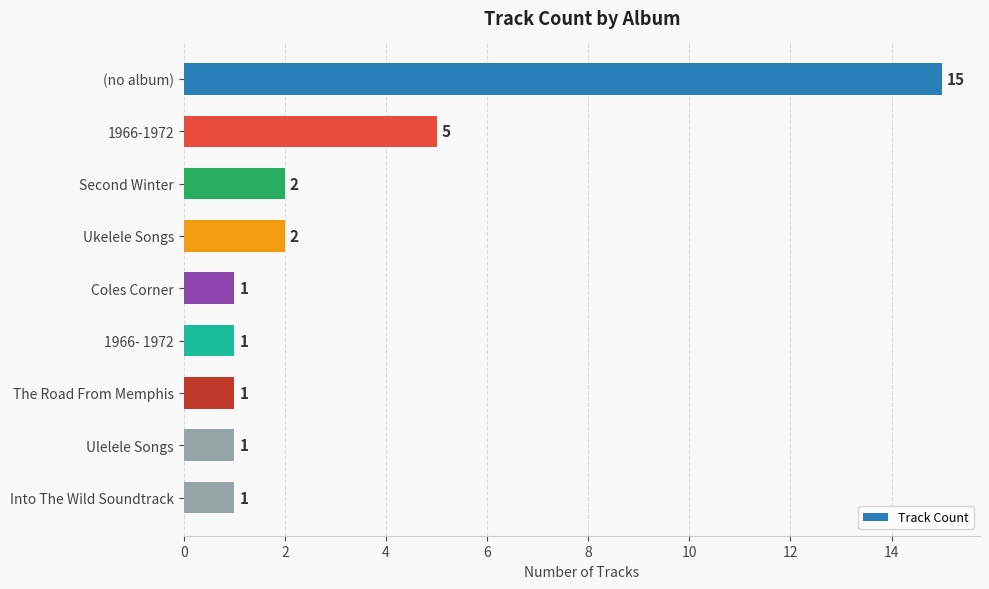

What is the difference between the second highest and minimum values?

4